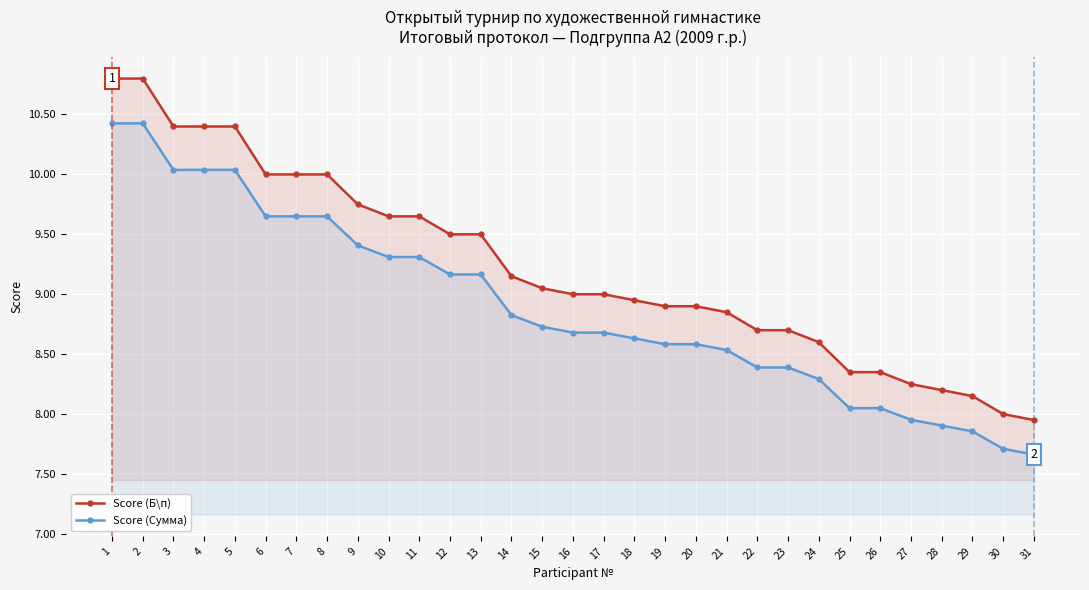

List the series in order of their peak value, highest first.

Score (Б\п), Score (Сумма)